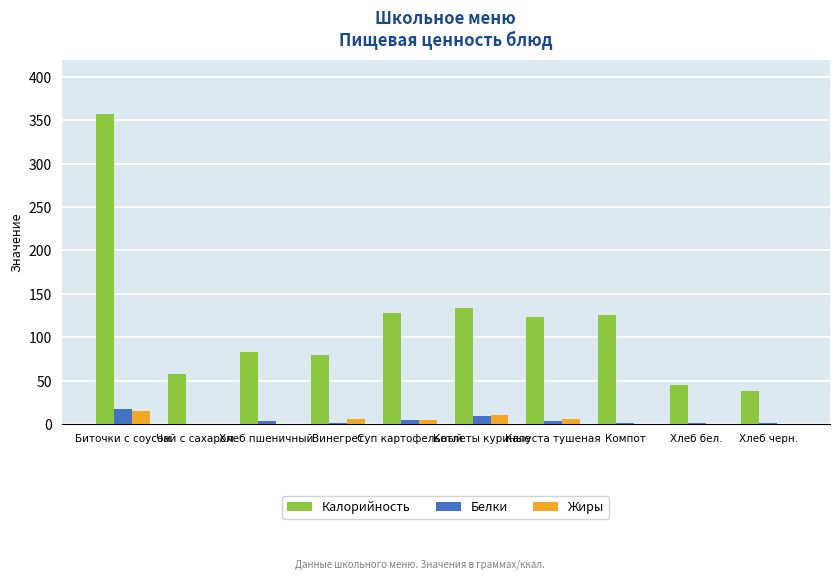

What is the maximum value shown in the chart?

357.2